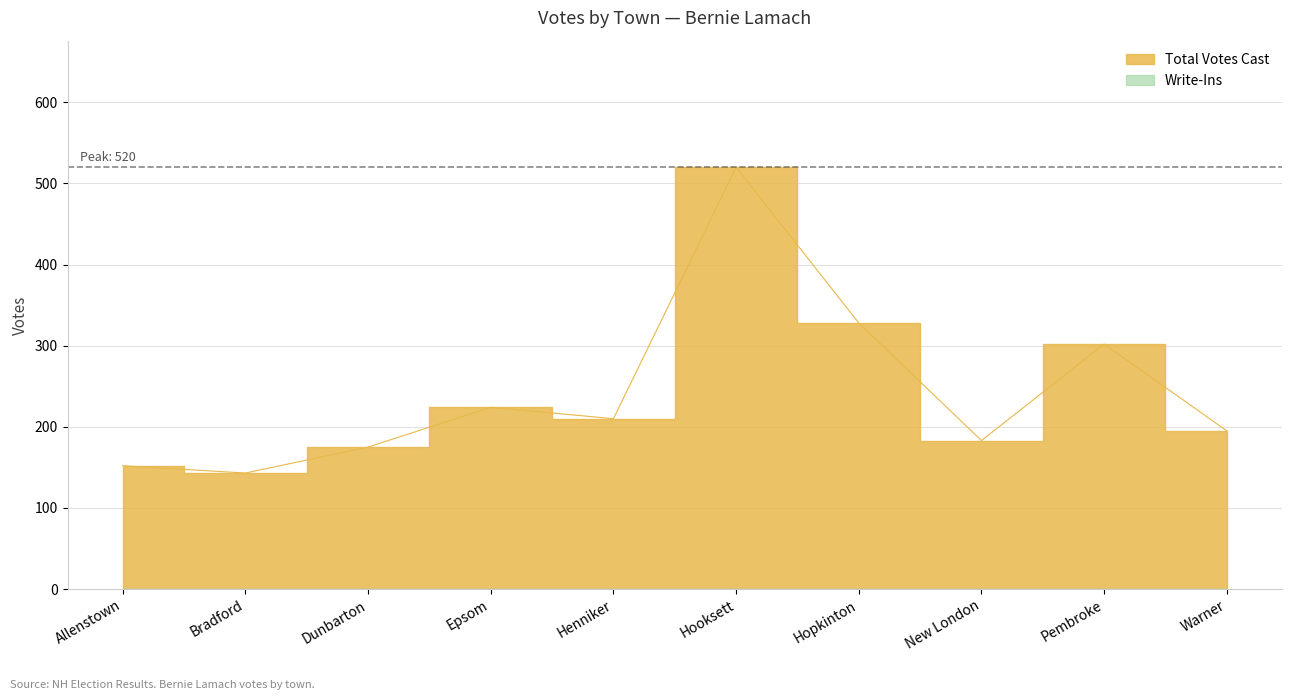

Where does the data first go above 210?

Epsom